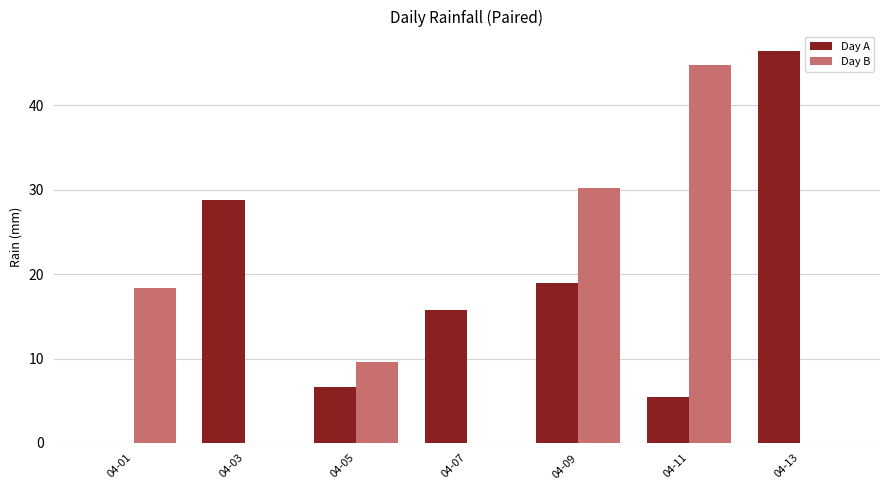

The value of Day A at 04-11 is 5.4. True or false?

True